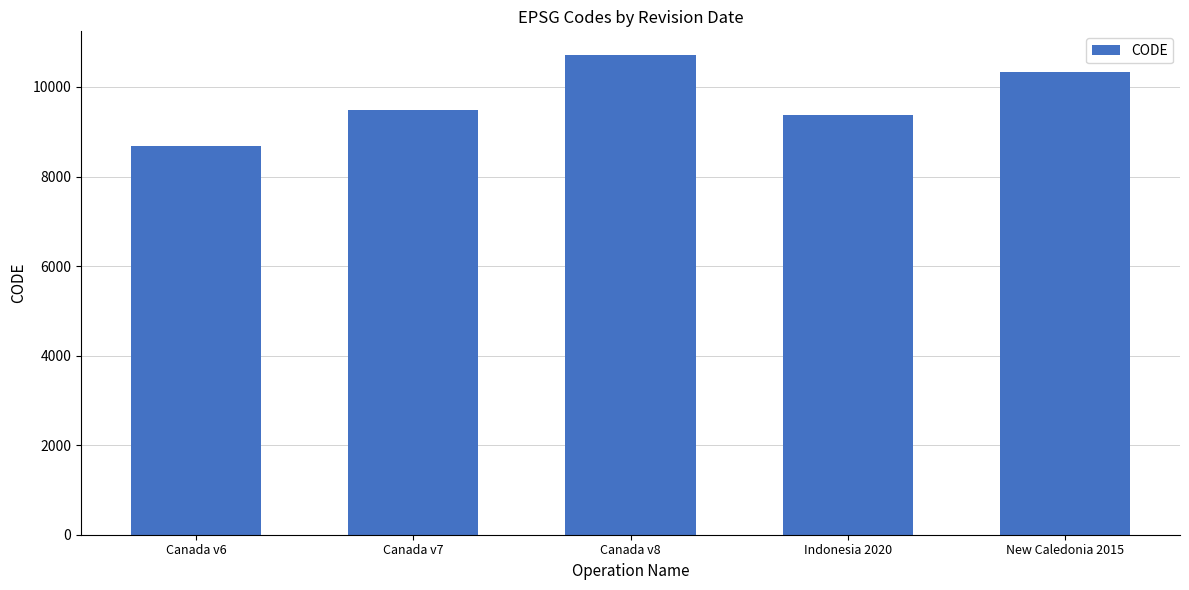

Count the number of categories in the chart.

5